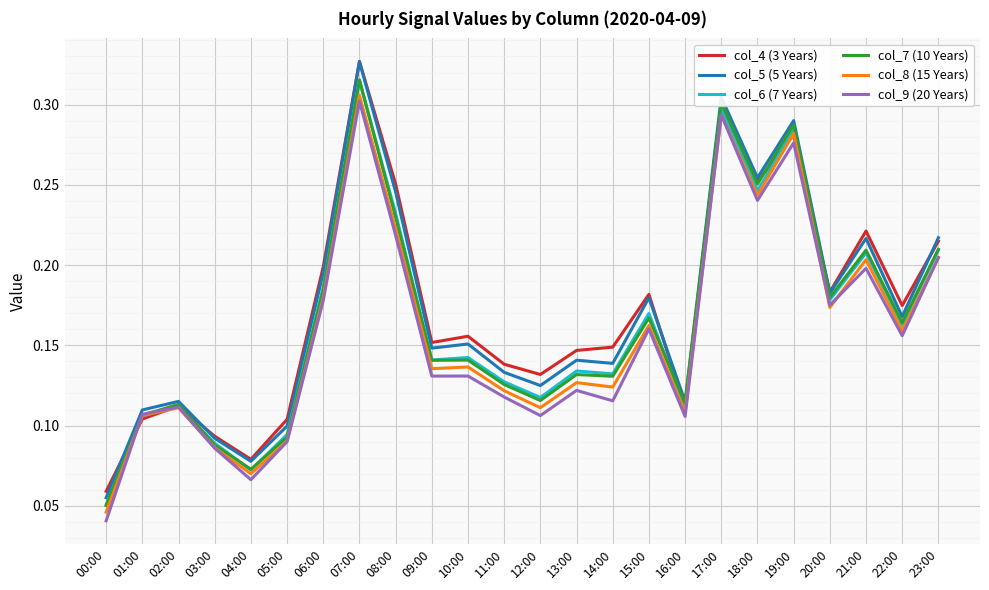

How many lines are shown in the chart?

6